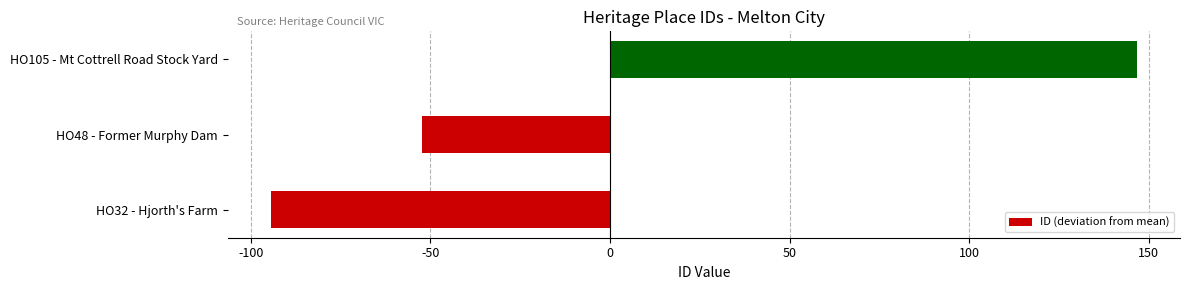

Count the number of data series in this chart.

1